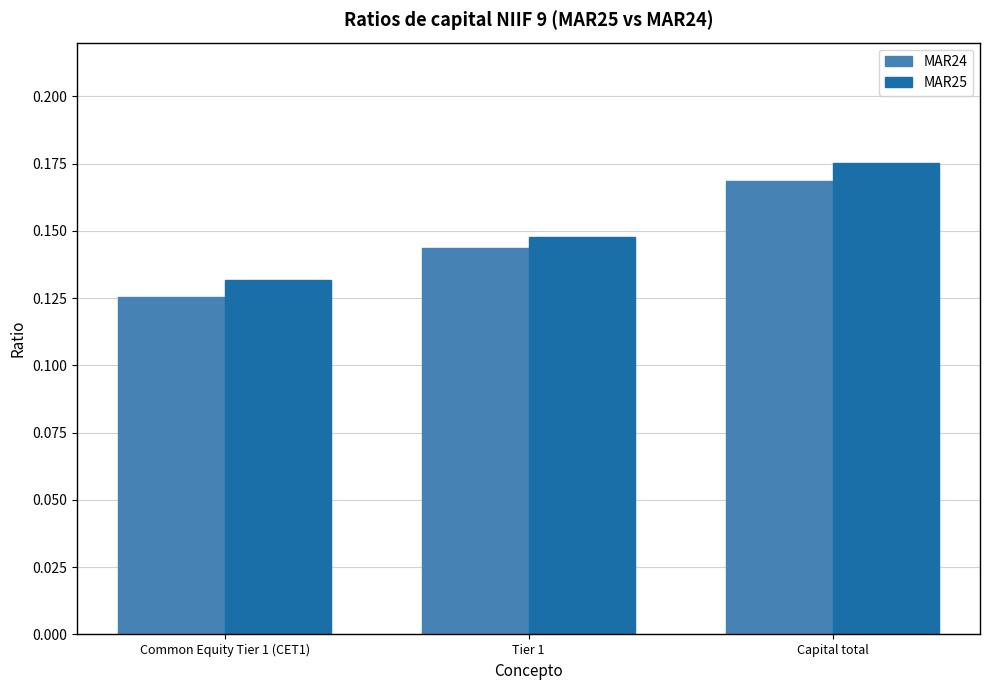

Count the MAR24 values in the range 0 to 1.

3